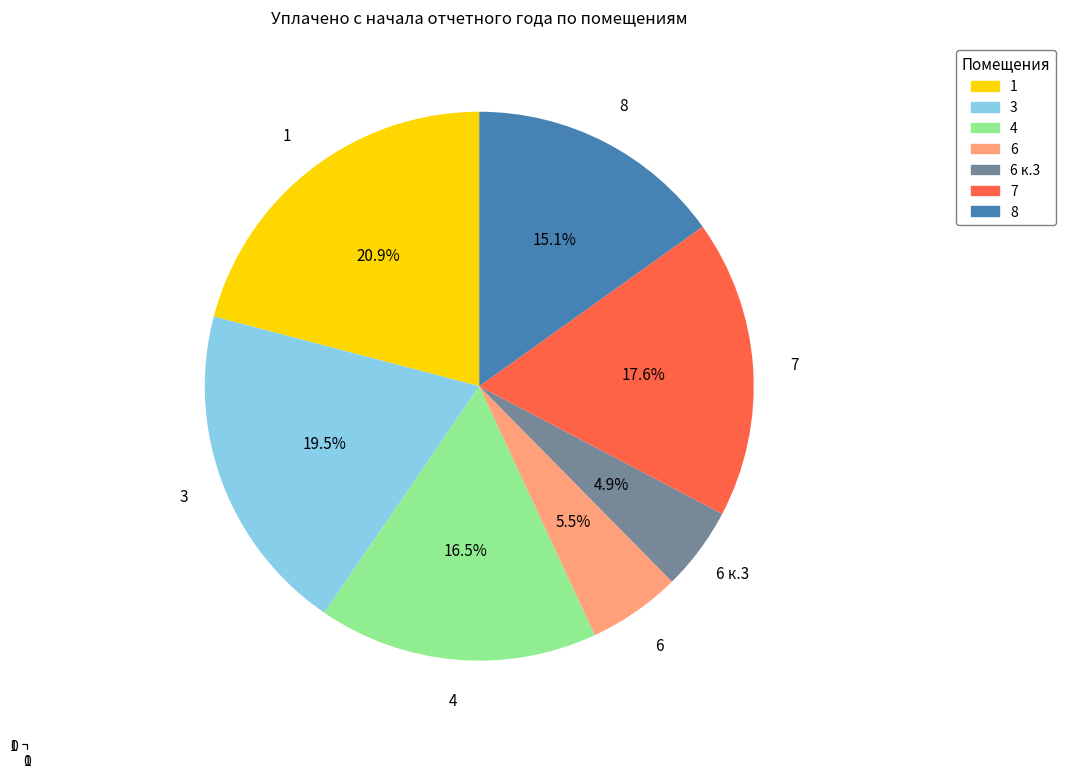

What is the smallest slice in the pie chart?

6 к.3